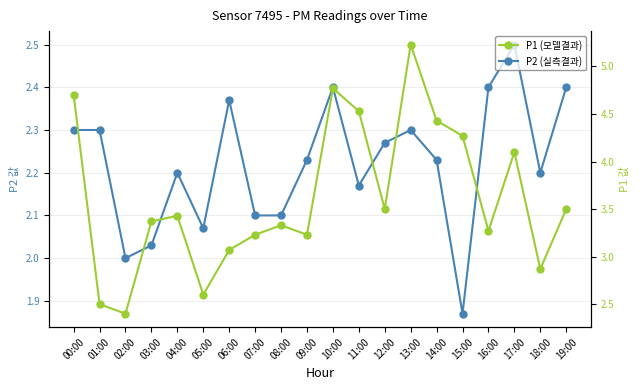

How many lines are shown in the chart?

2